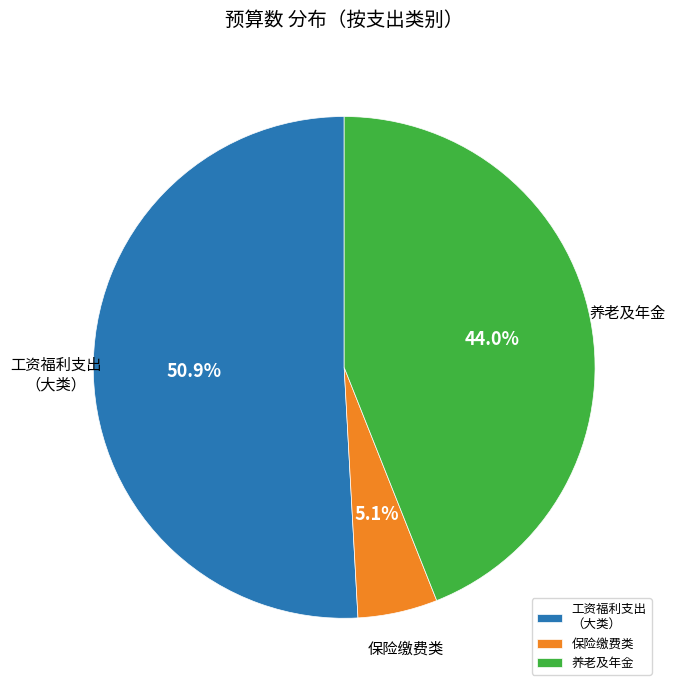

Which category has the smallest portion of the pie?

保险缴费类